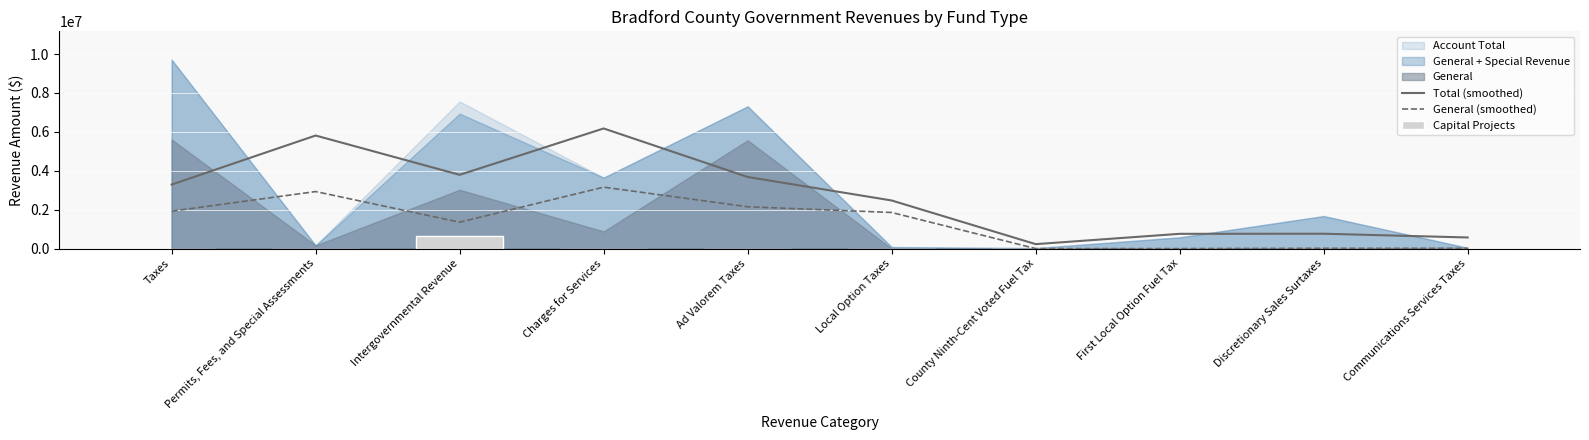

At which label is Total (smoothed) closest to 3202273?

Taxes